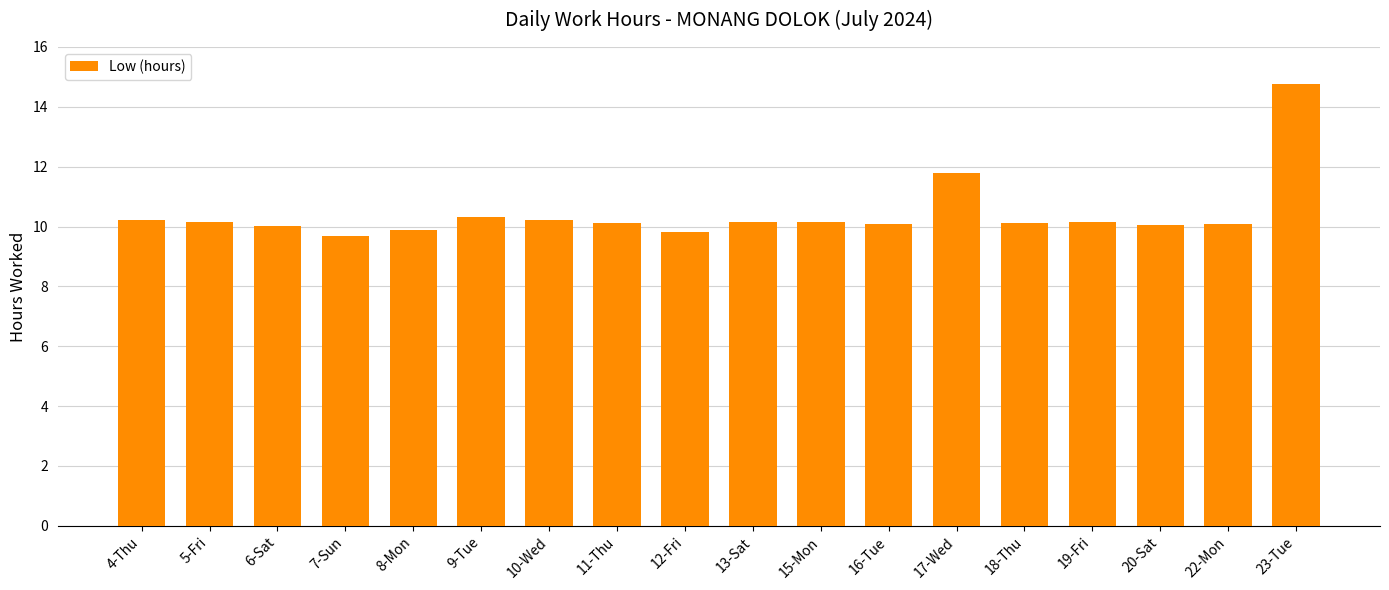

The chart shows a value of 10.1 at 18-Thu. True or false?

True